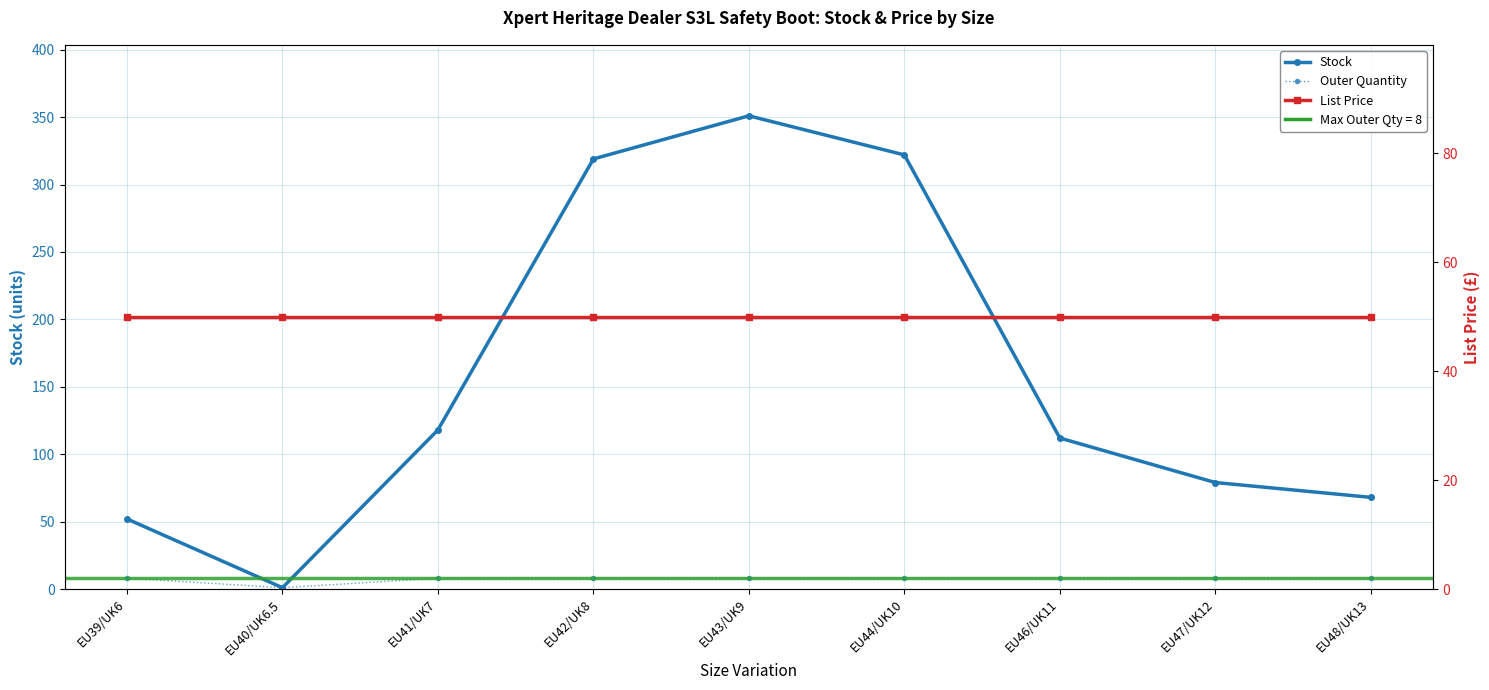

What is the difference between the maximum and minimum values in the Stock series?

350.0